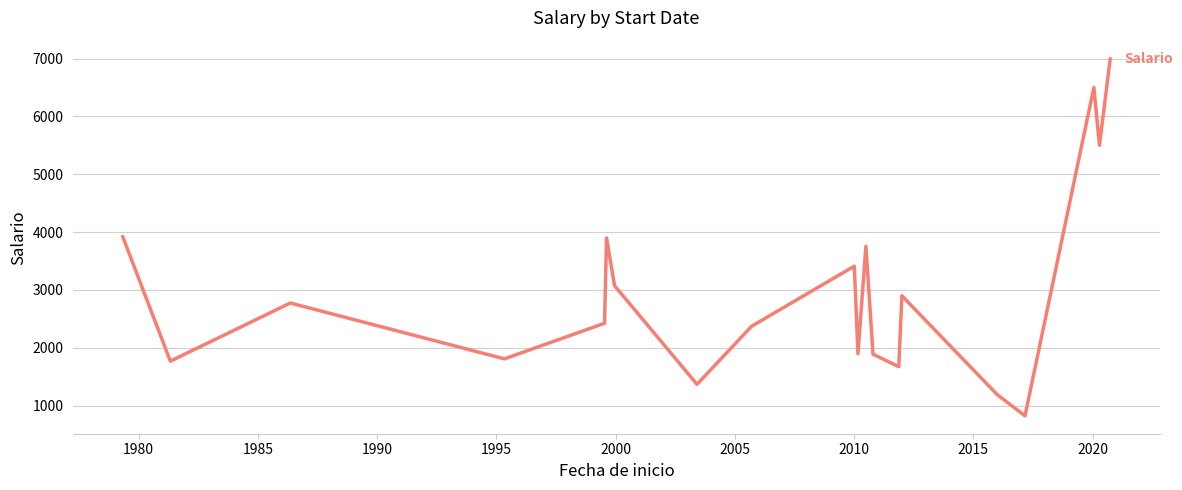

What is the smallest value displayed?

825